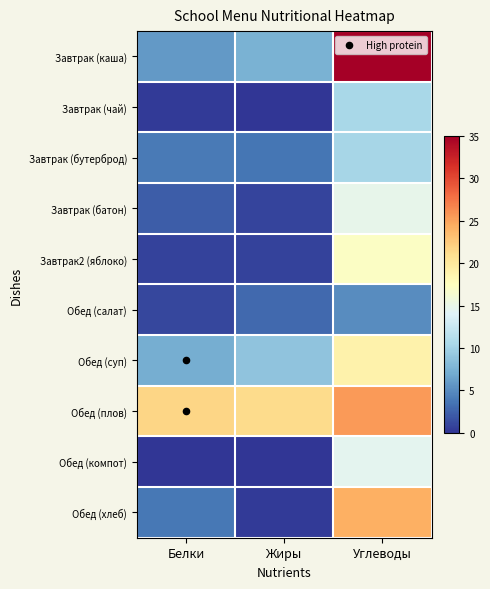

What is the total value across all series at Белки?

46.6